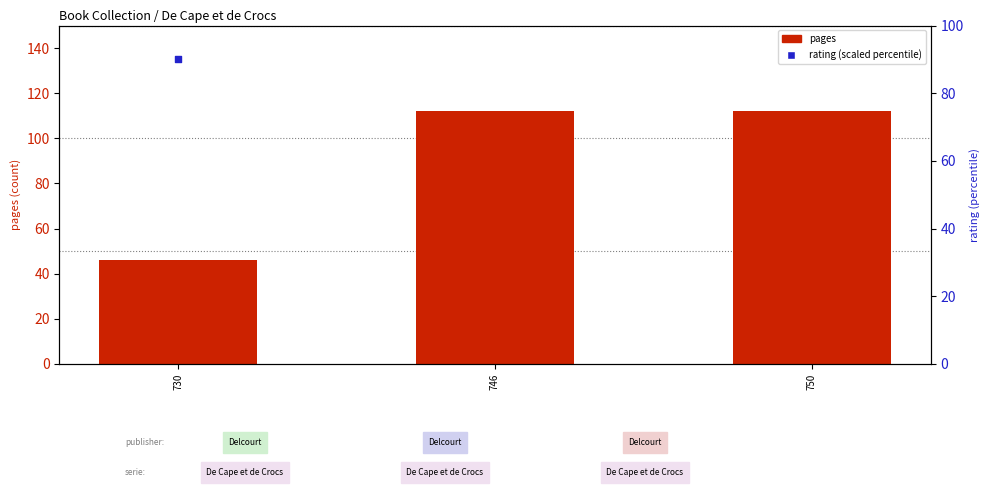

Which has a higher value, 750 or 746?

750